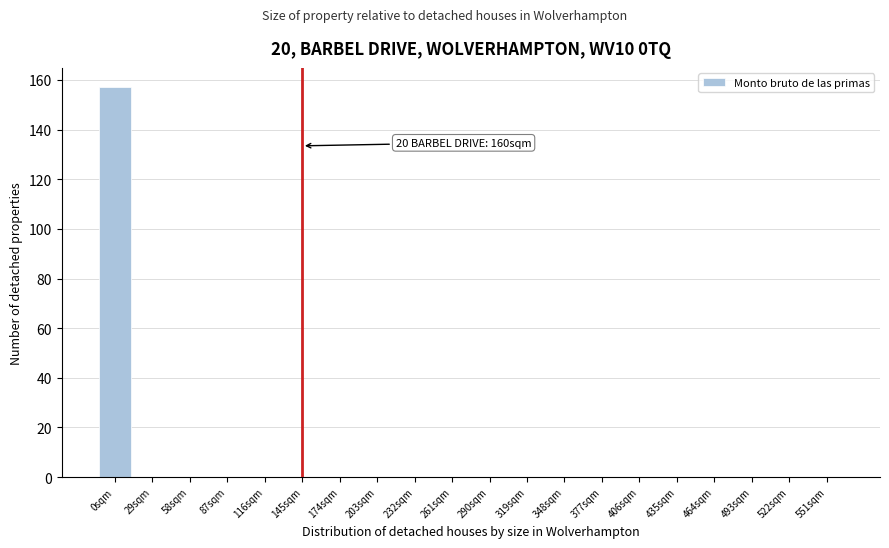

Reading right to left, what are all the values shown in this chart?

551sqm=0	522sqm=0	493sqm=0	464sqm=0	435sqm=0	406sqm=0	377sqm=0	348sqm=0	319sqm=0	290sqm=0	261sqm=0	232sqm=0	203sqm=0	174sqm=0	145sqm=0	116sqm=0	87sqm=0	58sqm=0	29sqm=0	0sqm=157